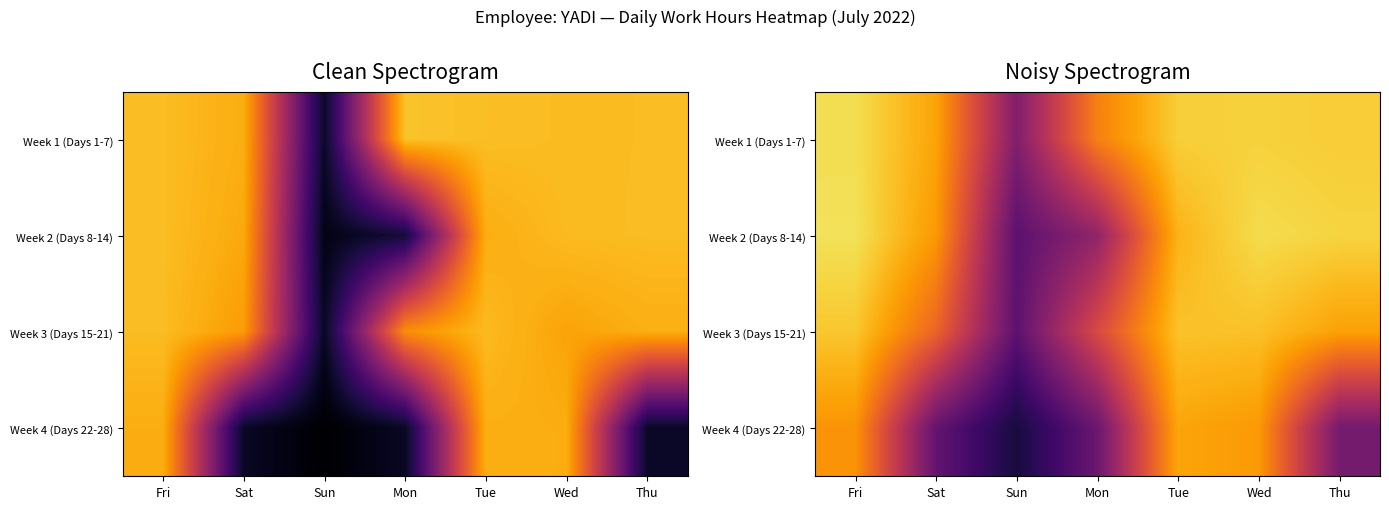

The value of Week 1 (Days 1-7) at Tue is 4.7. True or false?

False